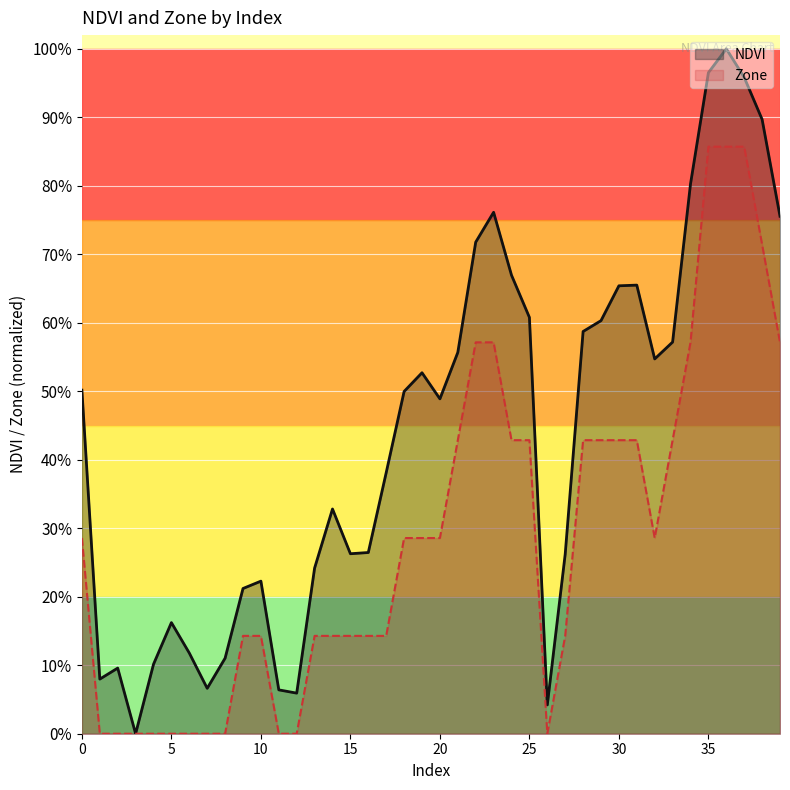

What is the maximum value for NDVI?

1.0